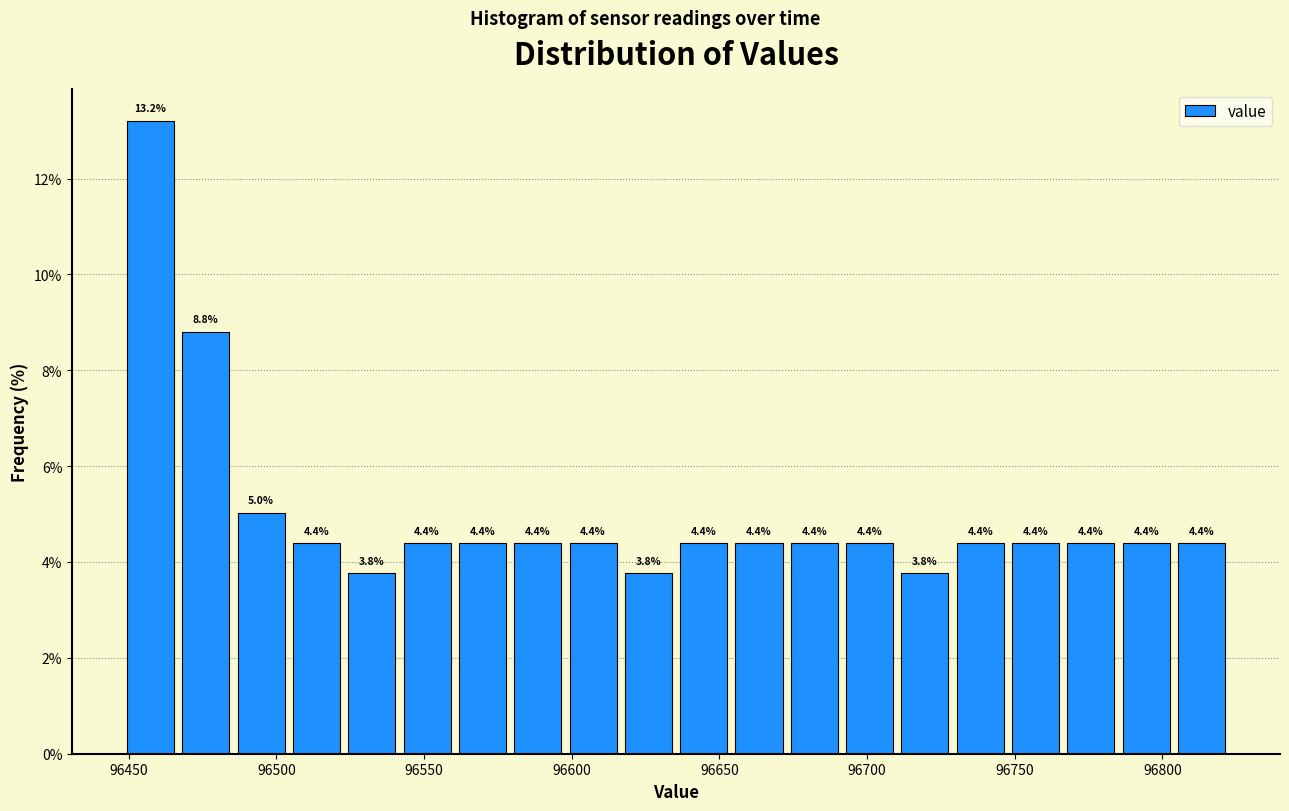

Read against the x-axis, roughly where is the centre of the tallest bar?

96455